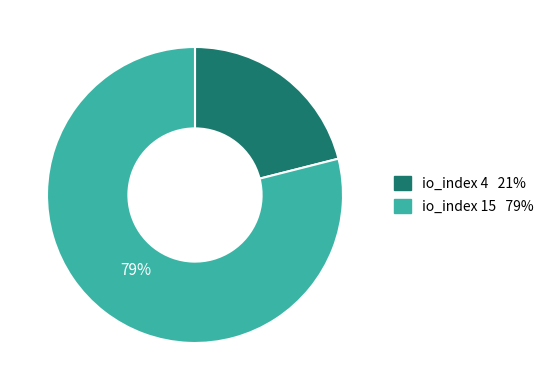

To the nearest percent, what is the average slice percentage?

50%